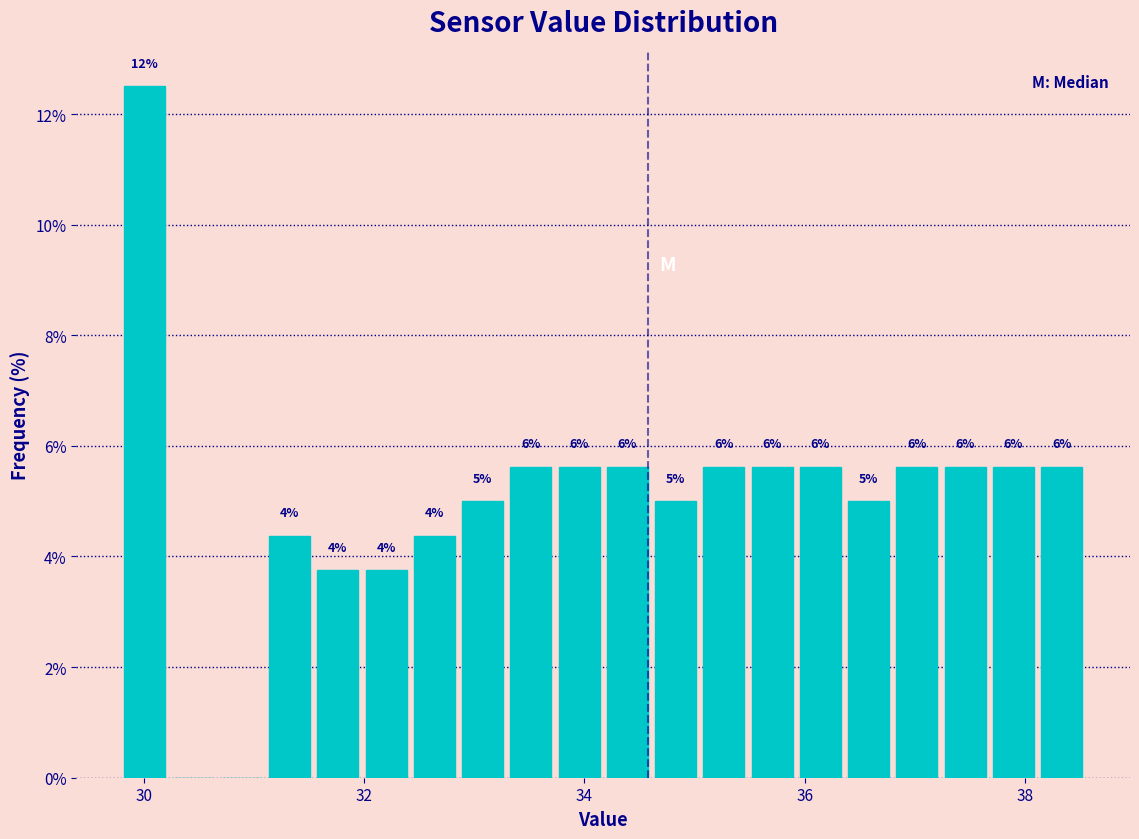

Around what value on the x-axis is the tallest bar? Give the approximate position of its centre, as read against the axis.

30.0